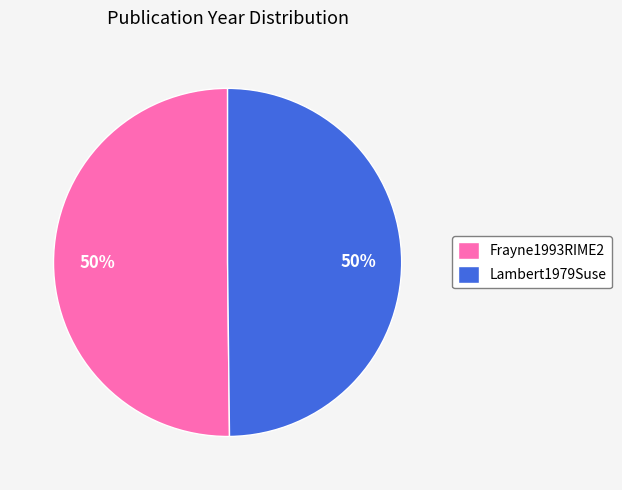

True or false: Frayne1993RIME2 accounts for 50% of the total.

True